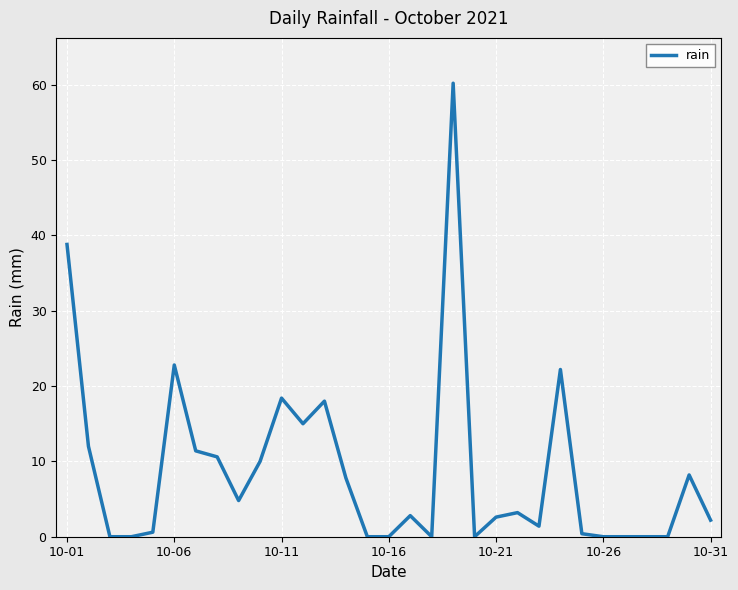

What is the average value?

8.8